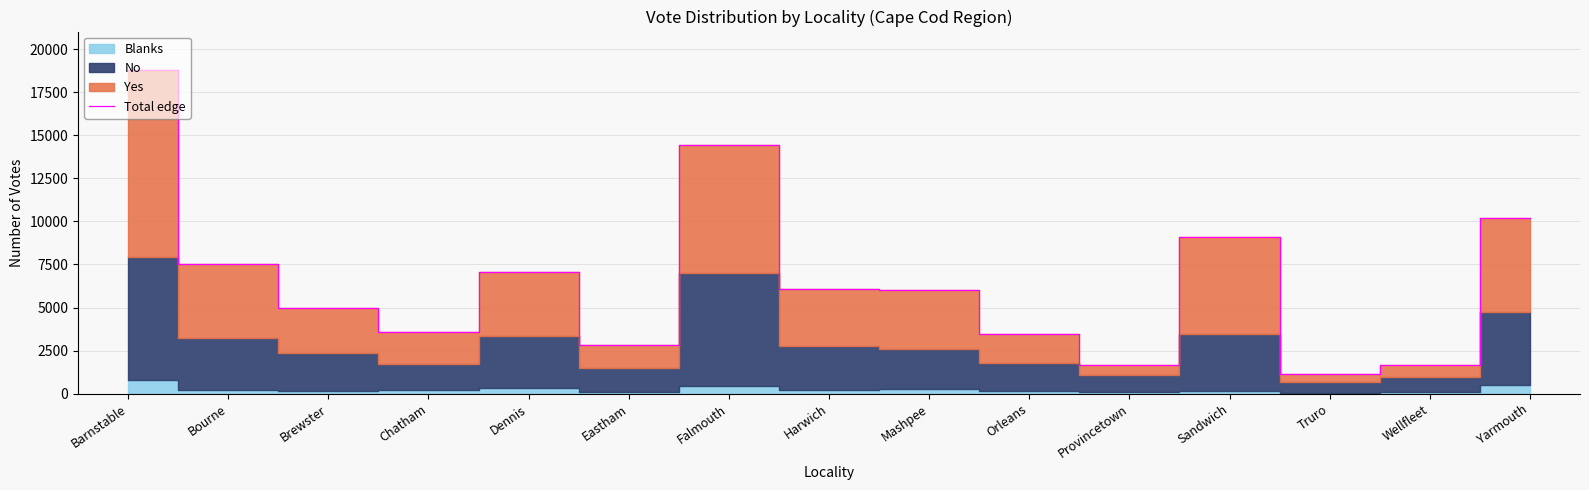

The value at Chatham is 5269. True or false?

False